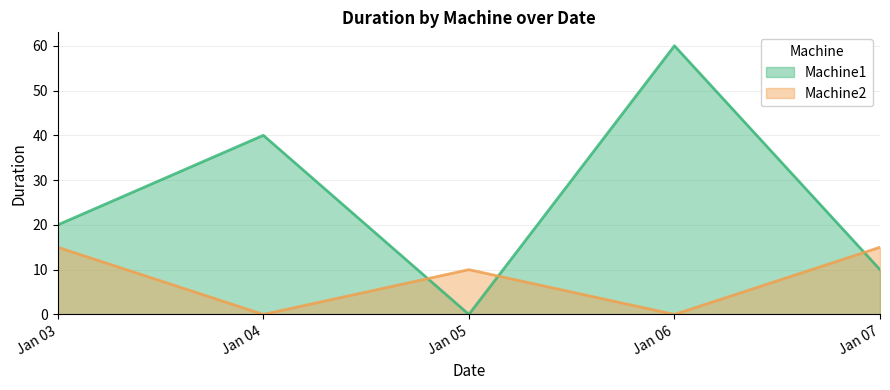

Reading left to right, transcribe all the data shown in this chart.

Machine1: Jan 03=20	Jan 04=40	Jan 05=0	Jan 06=60	Jan 07=10
Machine2: Jan 03=15	Jan 04=0	Jan 05=10	Jan 06=0	Jan 07=15